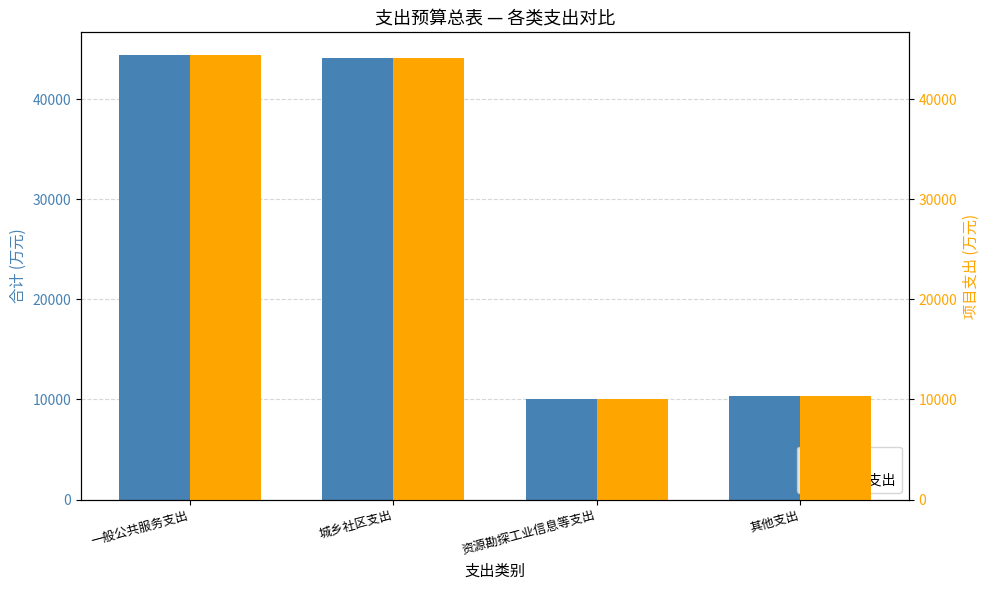

What is the minimum value for 合计?

10020.0